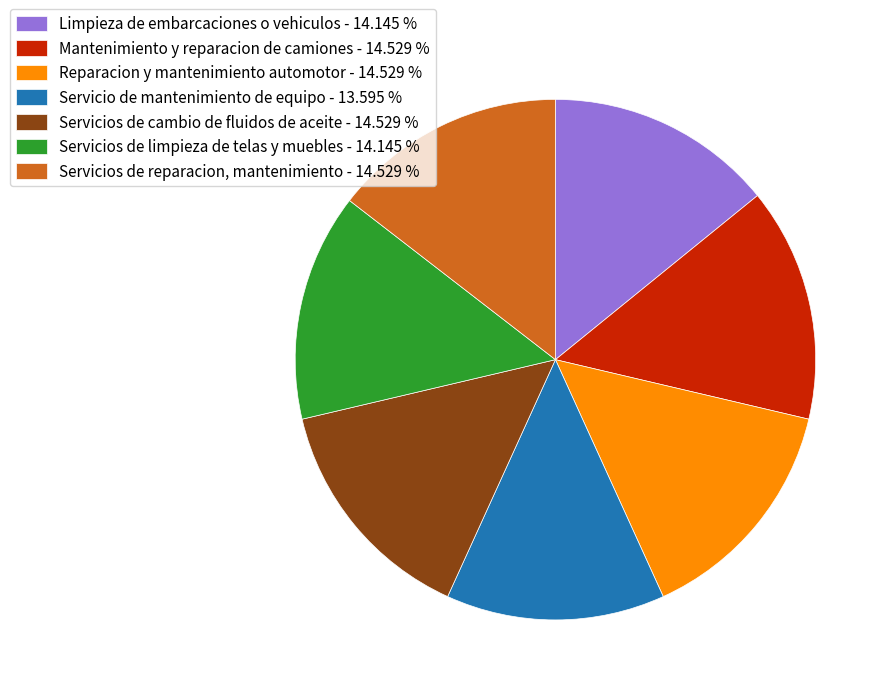

How many slices are in this pie chart?

7